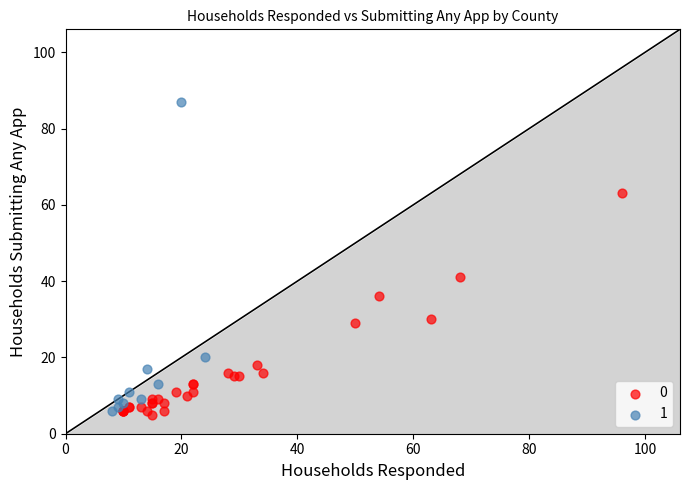

Which series contains the lowest Y value?

0